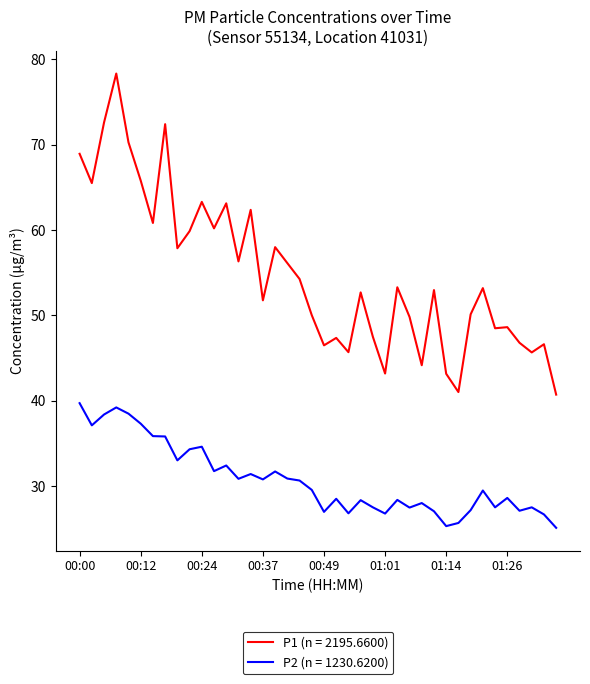

True or false: P1 (n = 2195.6600) and P2 (n = 1230.6200) intersect in this chart.

False